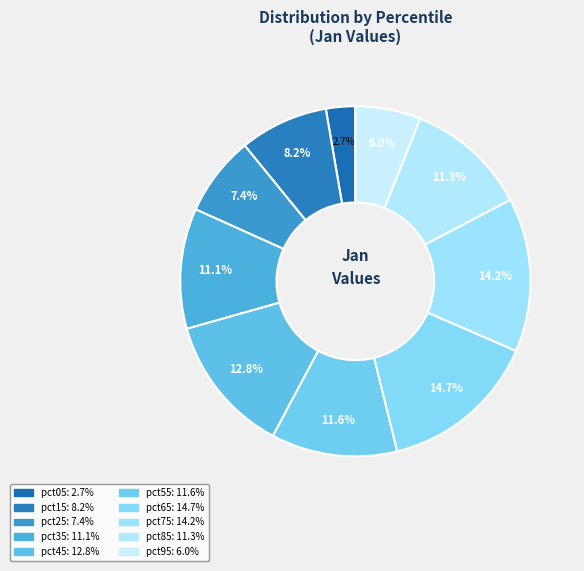

Is the sum of pct85 and pct35 greater than half?

No